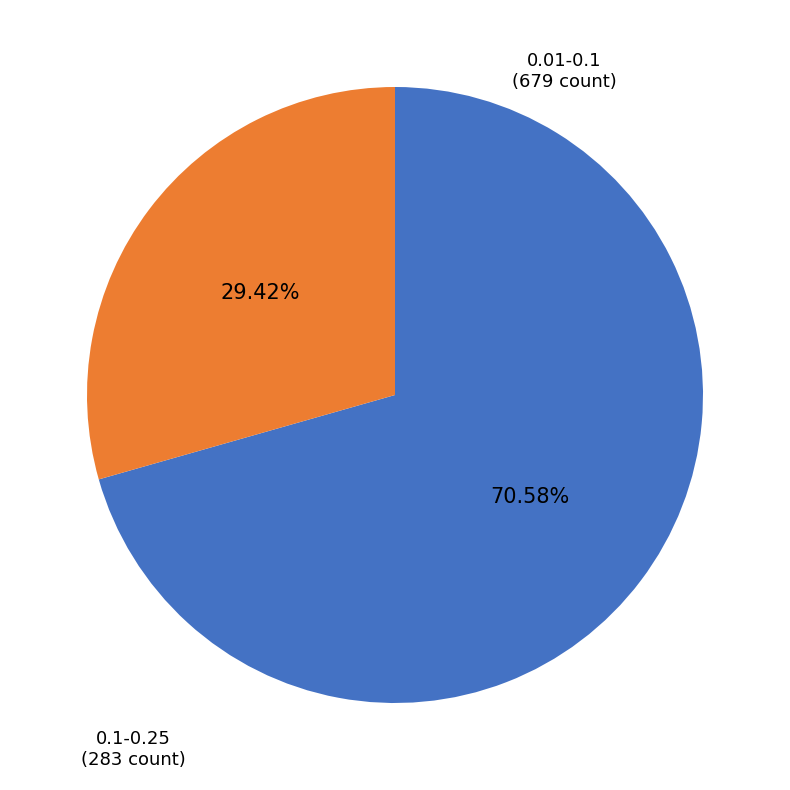

How many slices are in this pie chart?

2